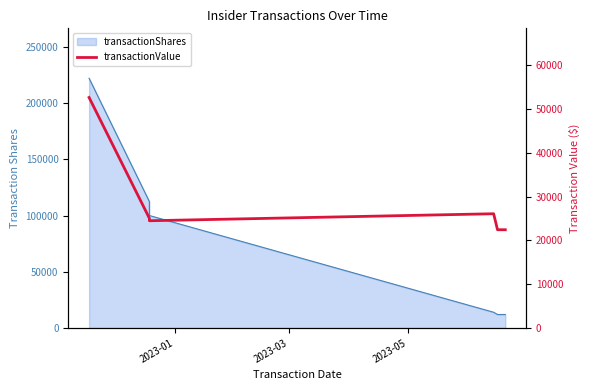

What is the value of the 5th point from the left?

22428